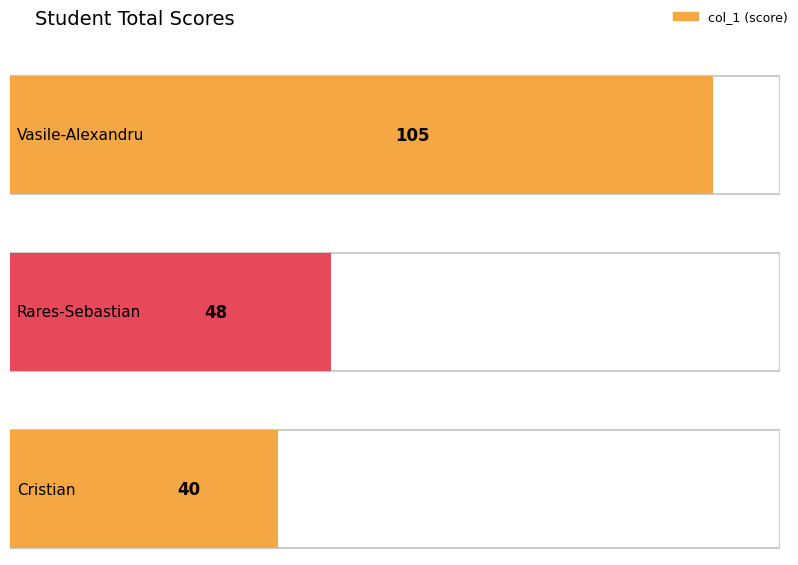

Which category has the highest value across all series?

Vasile-Alexandru